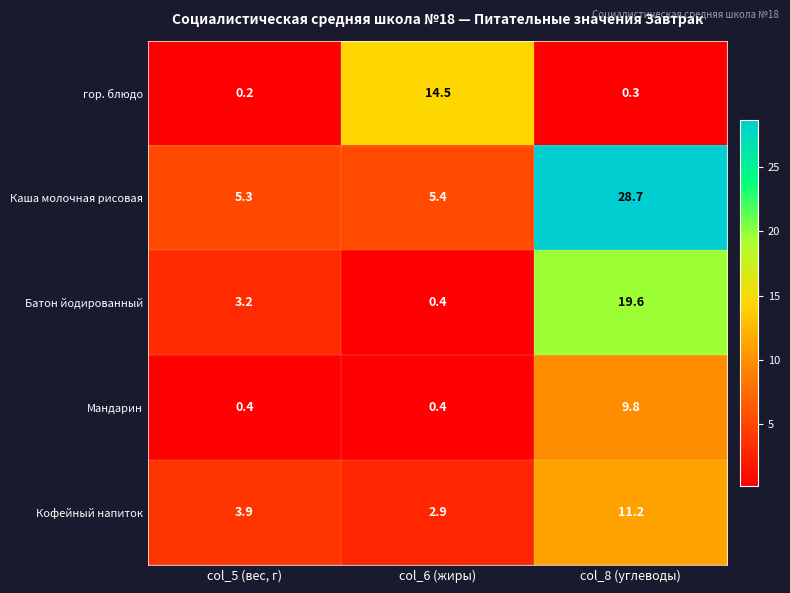

Which series has the largest total across all categories?

Каша молочная рисовая